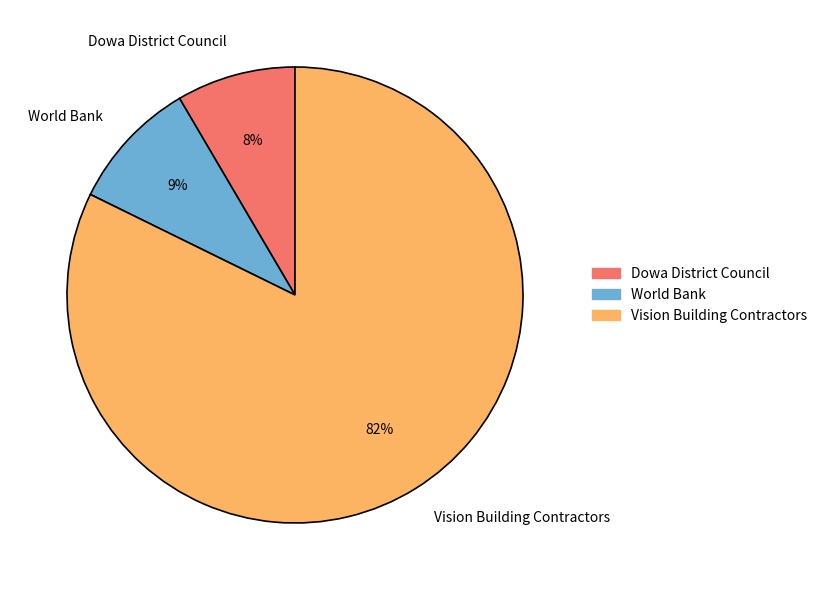

To the nearest percent, what is the average slice percentage?

33%